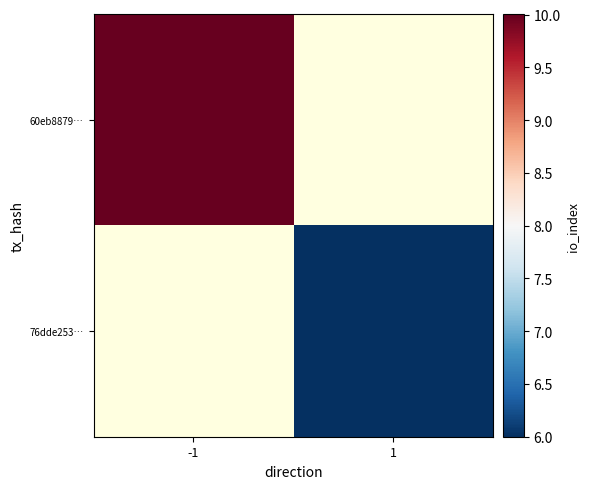

The 60eb8879… series shows 10.0 at -1. True or false?

True